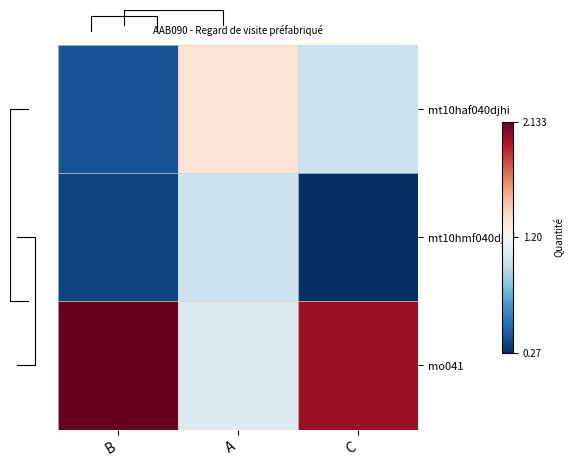

At which category is the sum across all series the highest?

A